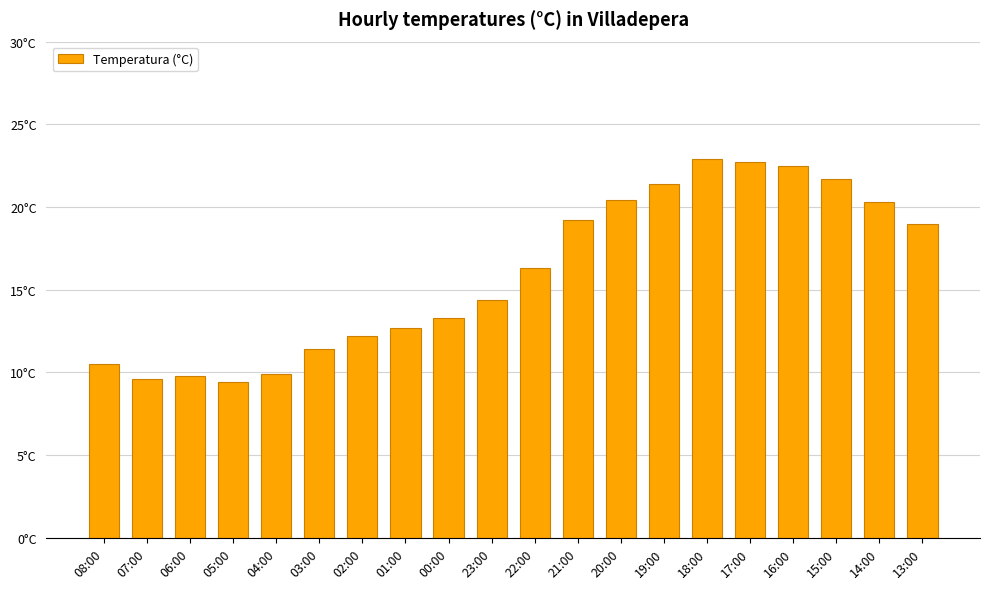

What is the label of the 11th bar from the left?

22:00